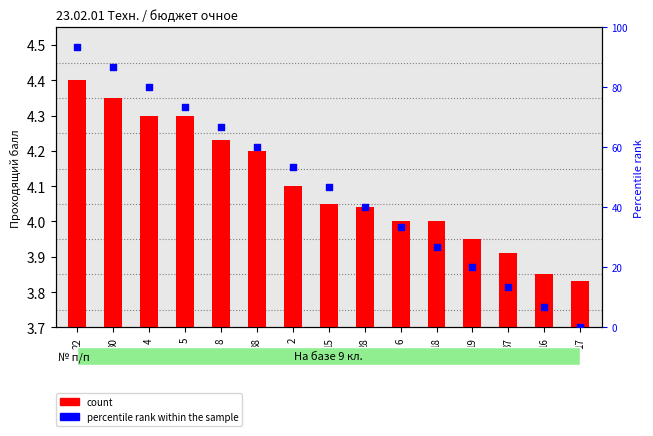

Which series has the widest spread of Y values?

percentile rank within the sample